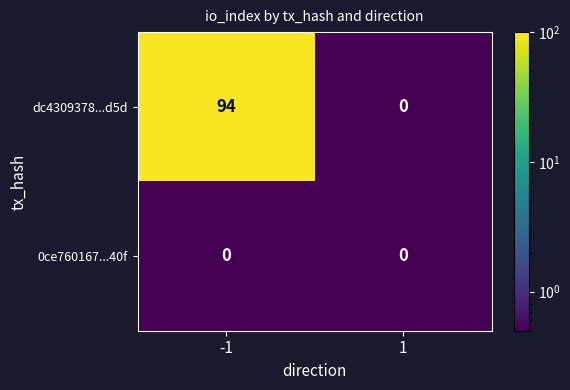

Rank the series by their maximum value, from highest to lowest.

dc4309378...d5d, 0ce760167...40f